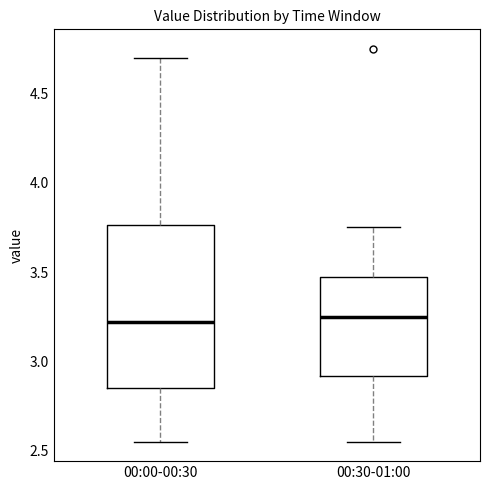

Where is the lower edge of the box for 00:30-01:00 on the y-axis? The values are not printed on the chart, so give them approximately, as read against the axis.

2.90